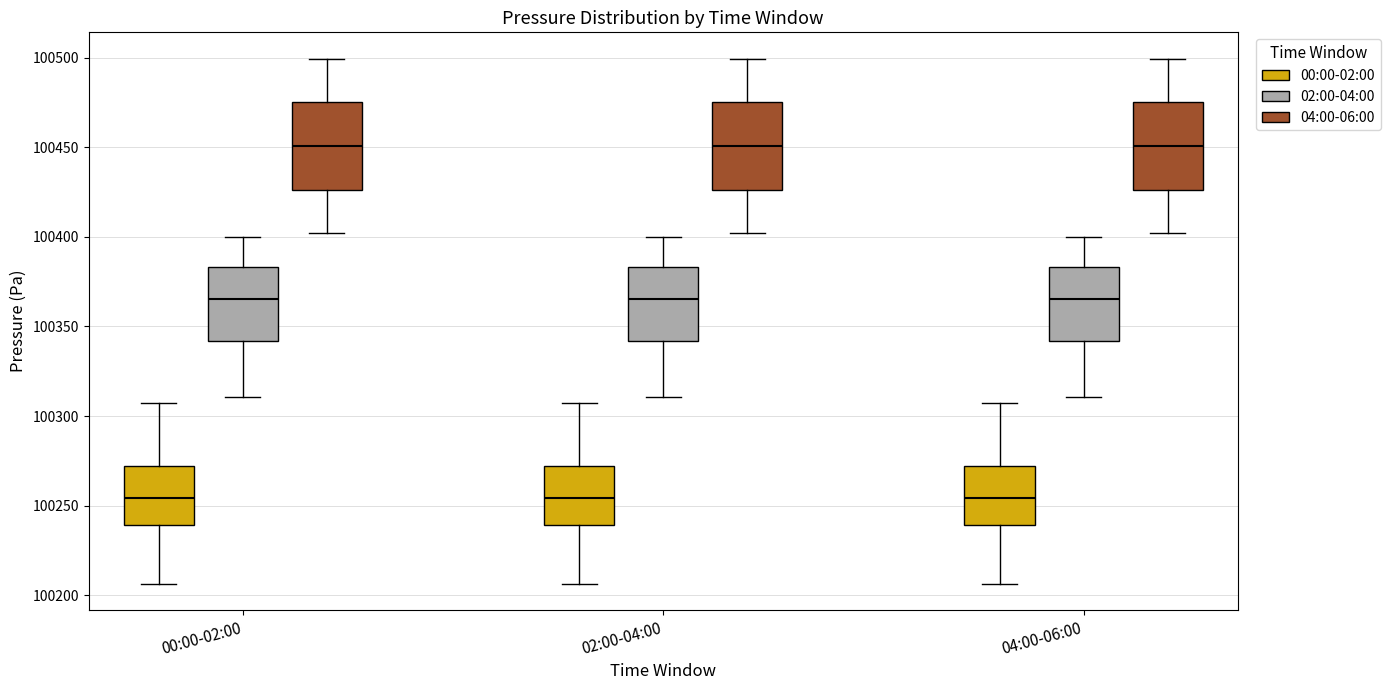

Reading left to right, read every box against the y-axis: the position of its median line, the range the box covers, and the ends of its whiskers. The values are not printed on the chart, so give them approximately, as read against the axis.

00:00-02:00 (00:00-02:00): median 100255, box 100240 to 100270, whiskers 100205 to 100305
00:00-02:00 (02:00-04:00): median 100365, box 100340 to 100385, whiskers 100310 to 100400
00:00-02:00 (04:00-06:00): median 100450, box 100425 to 100475, whiskers 100400 to 100500
02:00-04:00 (00:00-02:00): median 100255, box 100240 to 100270, whiskers 100205 to 100305
02:00-04:00 (02:00-04:00): median 100365, box 100340 to 100385, whiskers 100310 to 100400
02:00-04:00 (04:00-06:00): median 100450, box 100425 to 100475, whiskers 100400 to 100500
04:00-06:00 (00:00-02:00): median 100255, box 100240 to 100270, whiskers 100205 to 100305
04:00-06:00 (02:00-04:00): median 100365, box 100340 to 100385, whiskers 100310 to 100400
04:00-06:00 (04:00-06:00): median 100450, box 100425 to 100475, whiskers 100400 to 100500